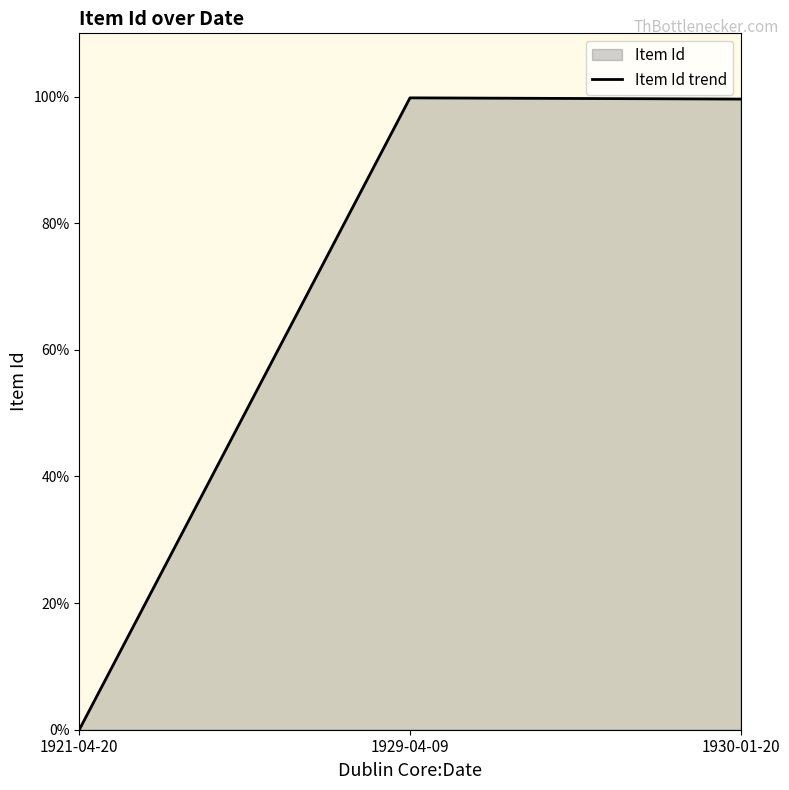

List the labels in order of value, largest first.

1929-04-09, 1930-01-20, 1921-04-20